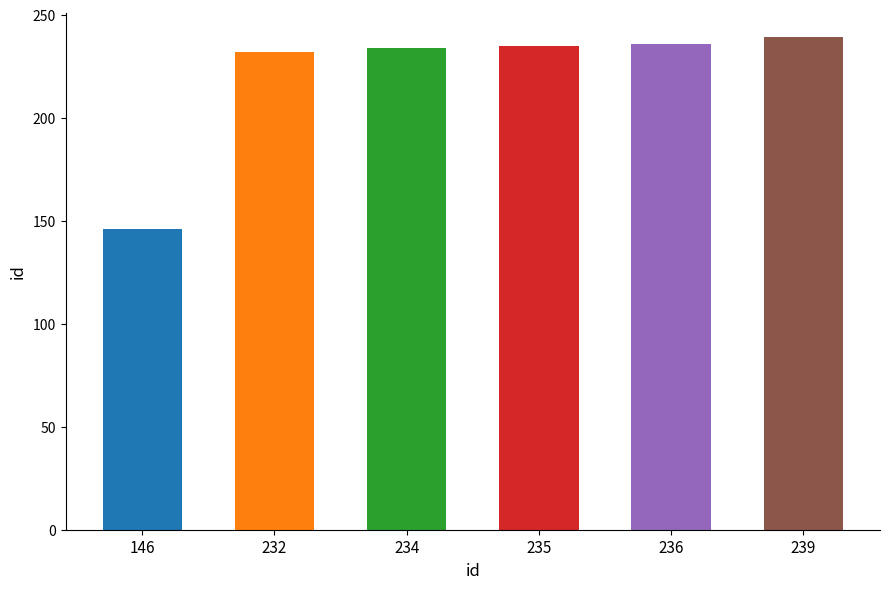

What is the average value?

220